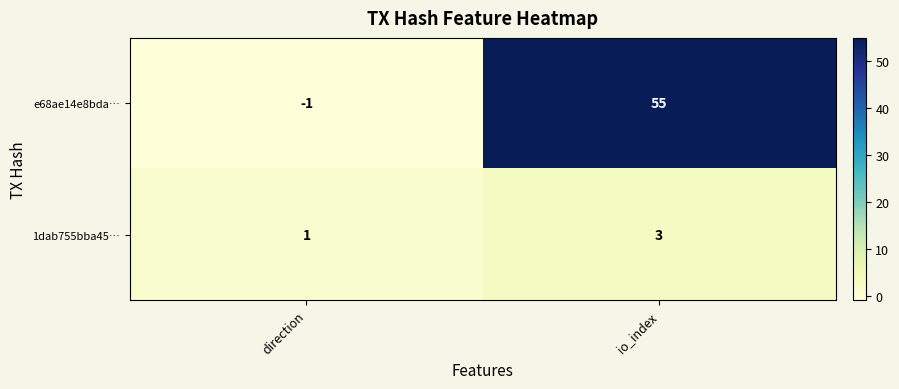

The e68ae14e8bda… series shows -1 at direction. True or false?

True